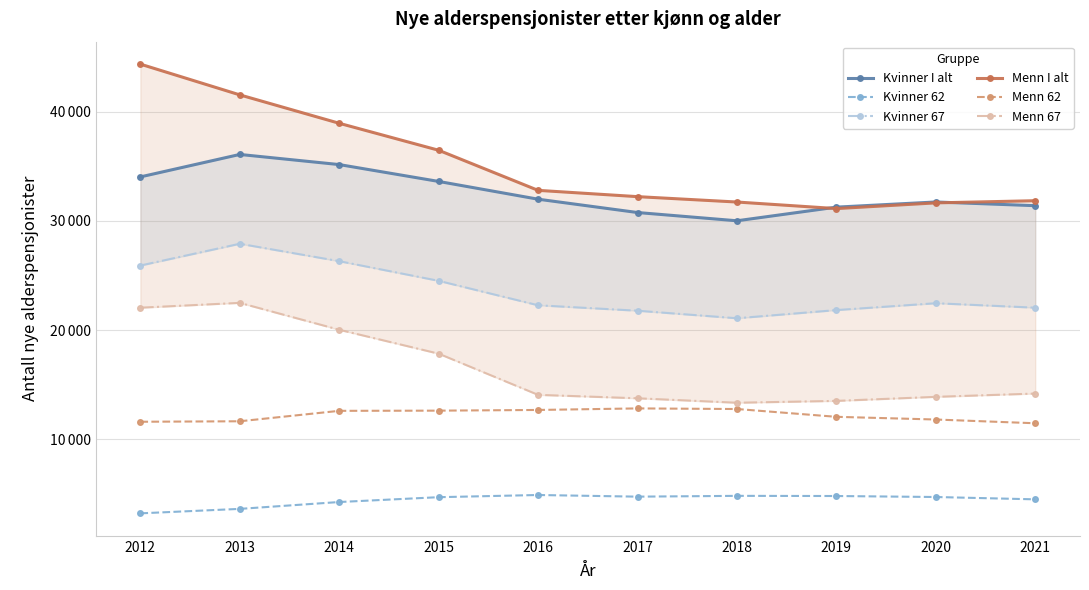

Which has a higher value, 2019 or 2015?

2015